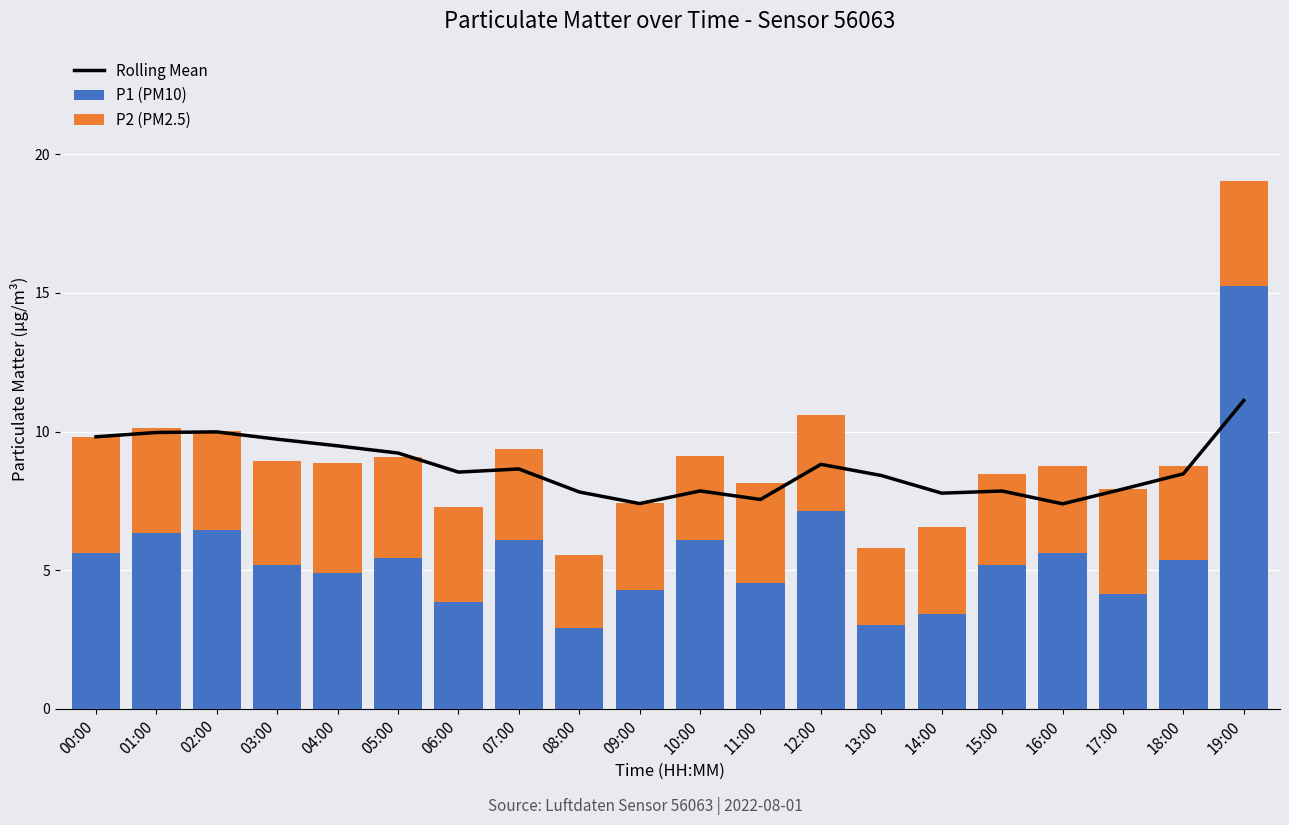

Which series has the widest spread of values?

P1 (PM10)